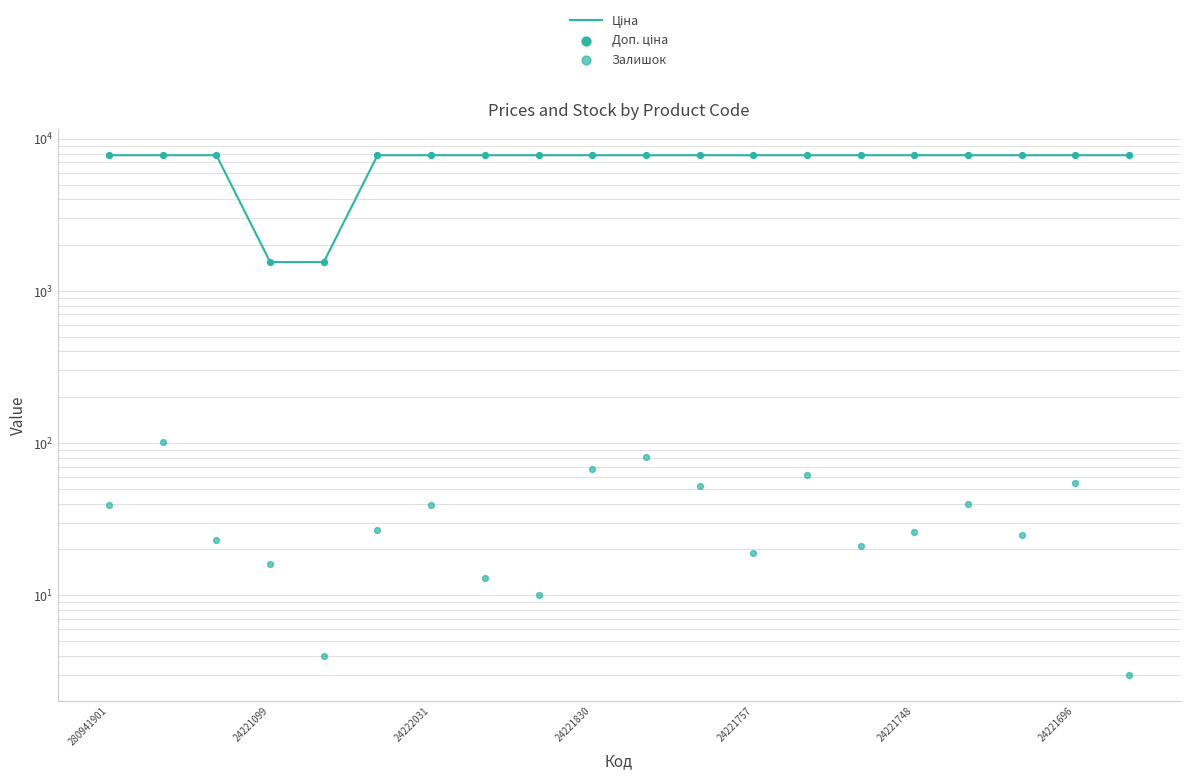

What is the total value across all series at 10?

15666.9